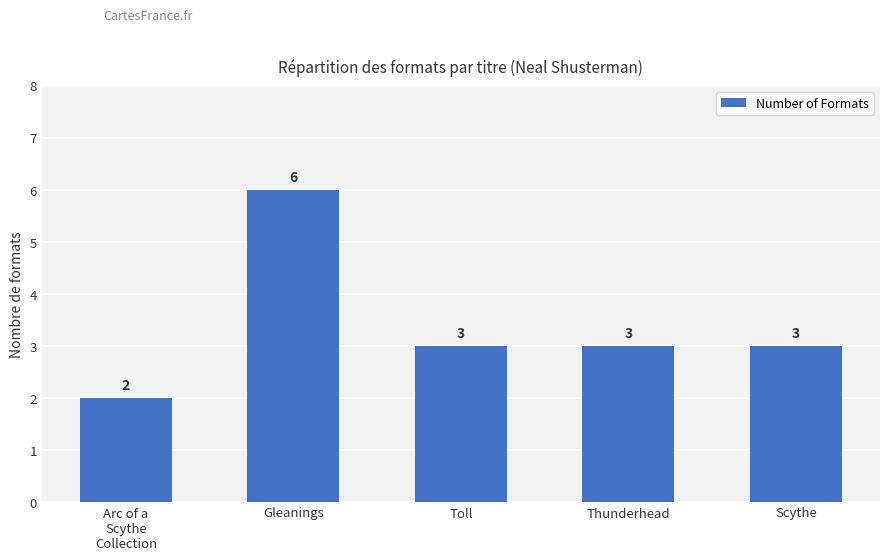

What is the approximate value at Toll?

3